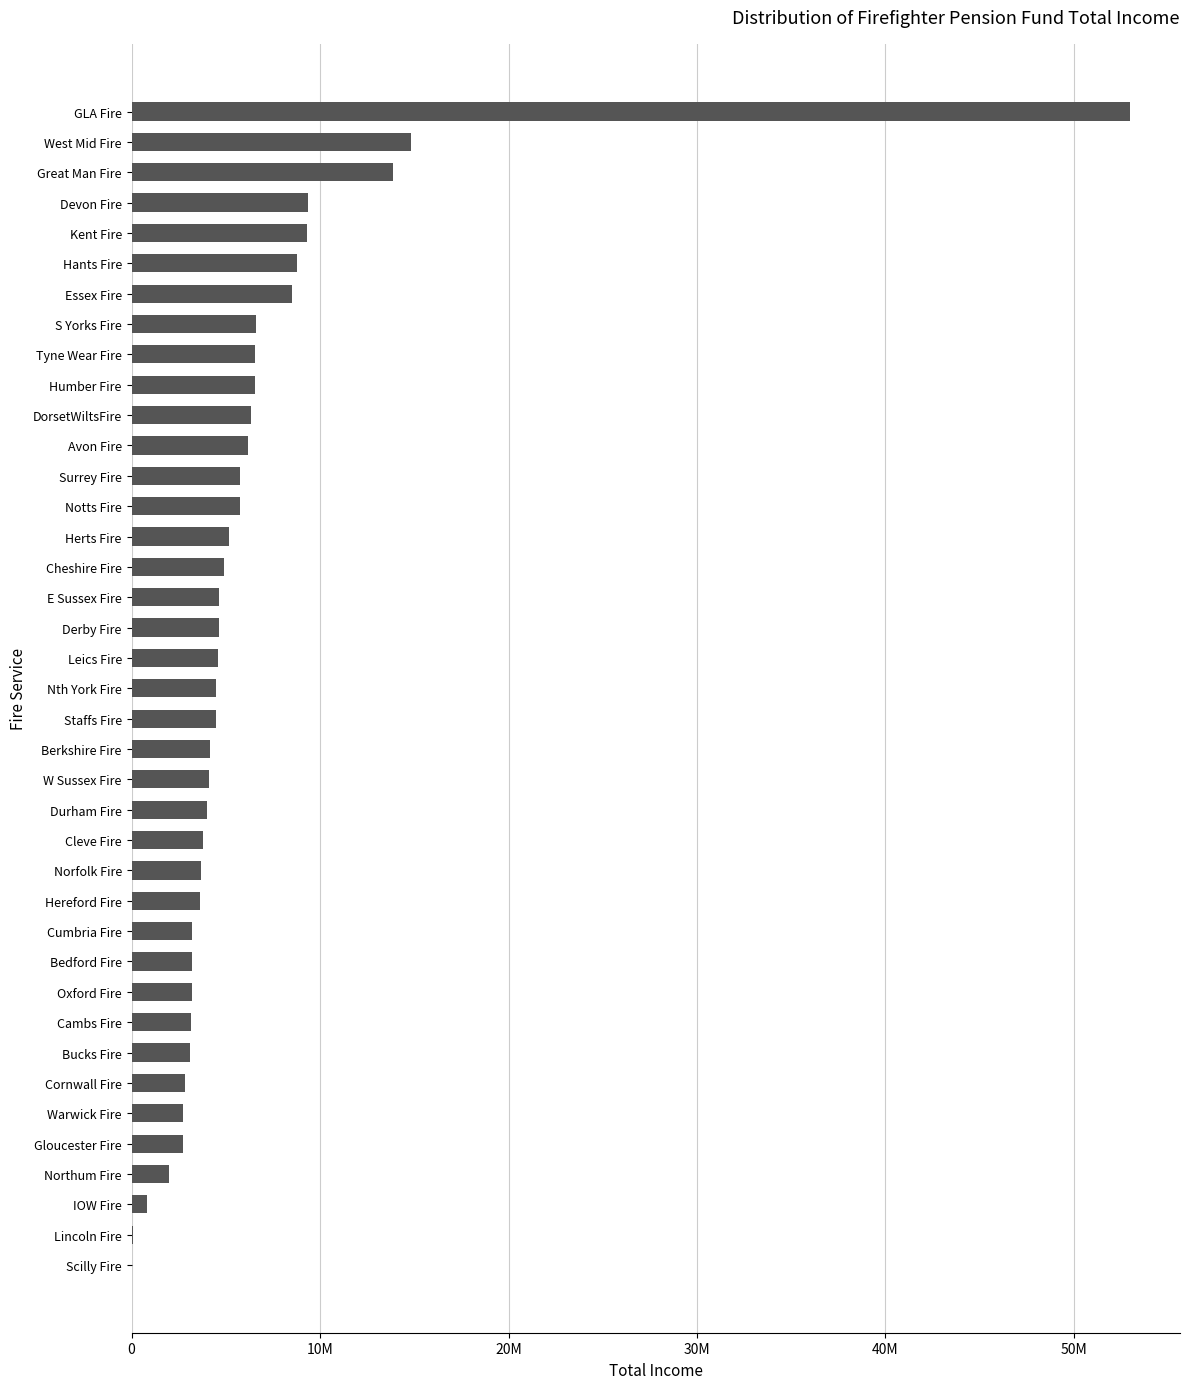

Are the bars horizontal?

Yes